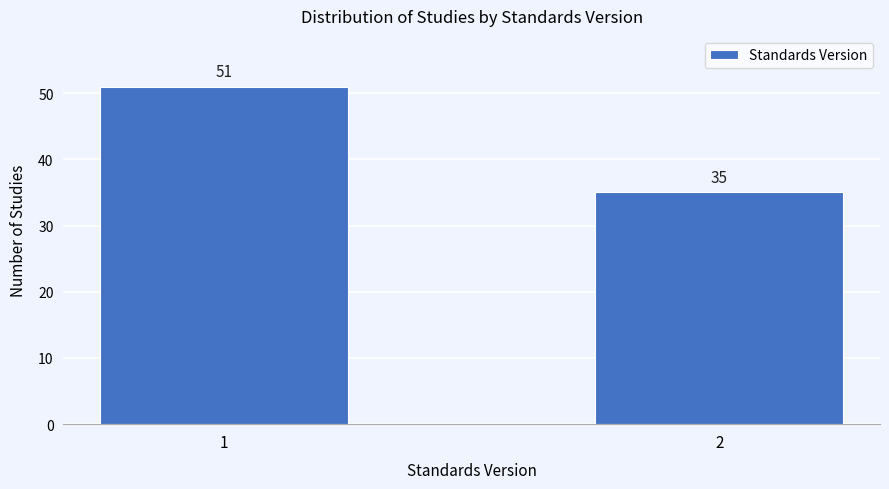

Reading left to right, what are all the values shown in this chart?

51	35